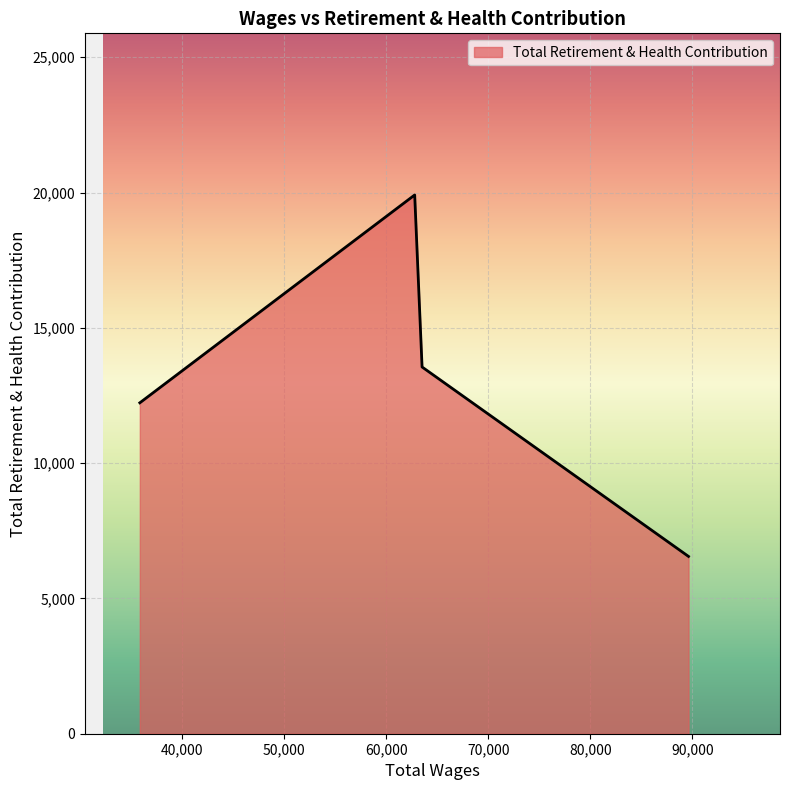

True or false: there are more than 2 points higher than both neighbors.

False